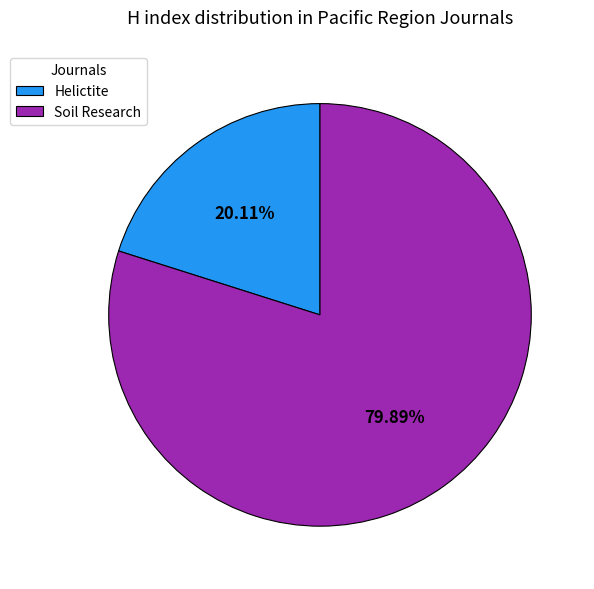

Which slice is the smallest?

Helictite